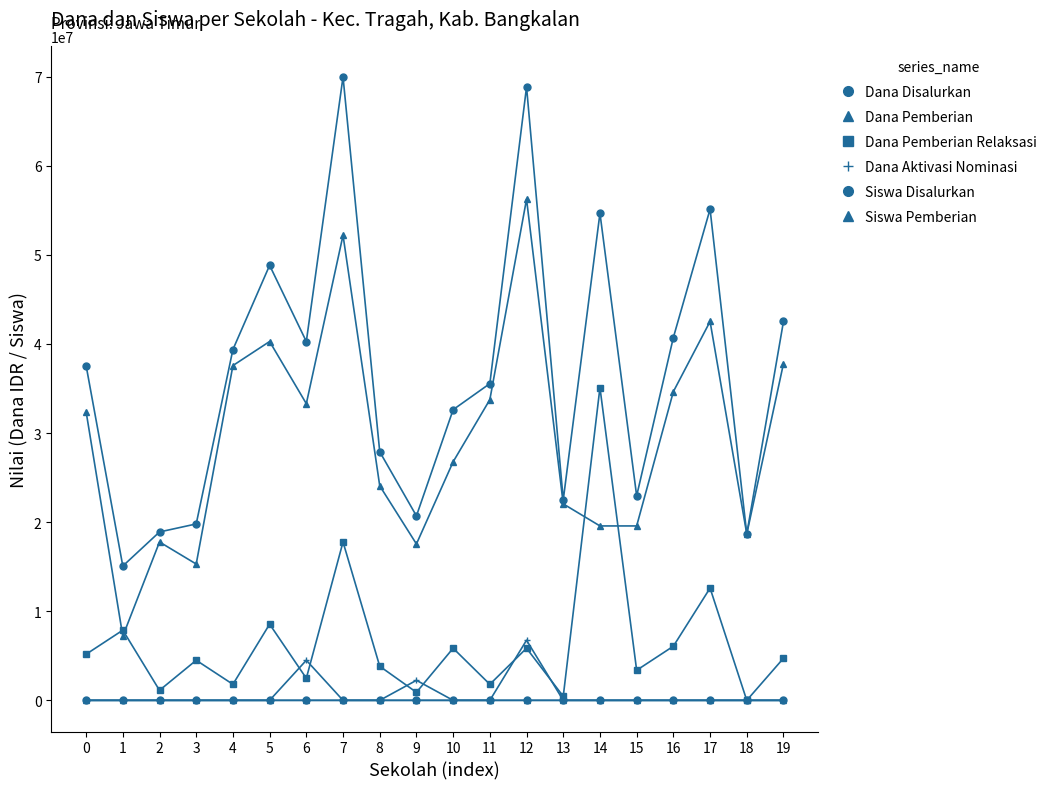

What is the difference between the highest and lowest values at 13?

22500000